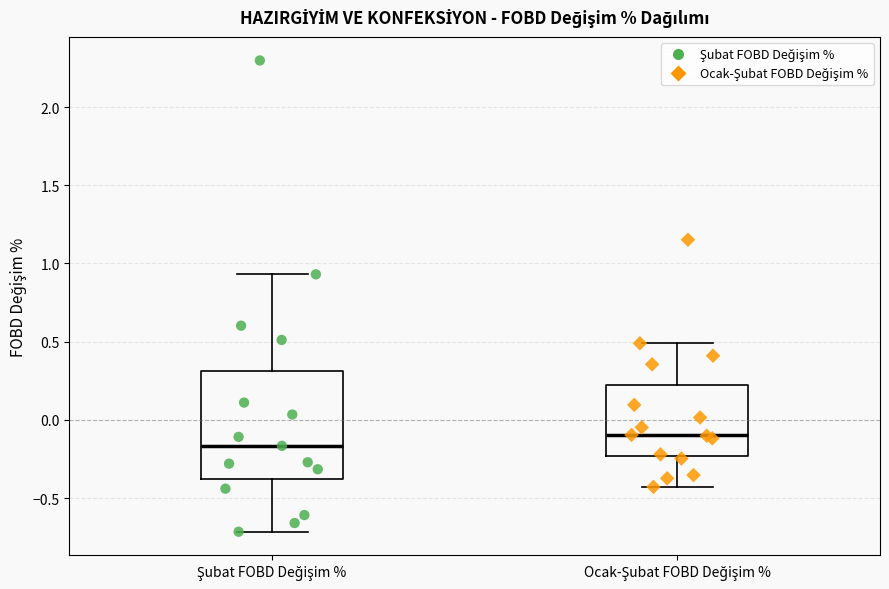

Which box's median line is the lowest?

Şubat FOBD Değişim %